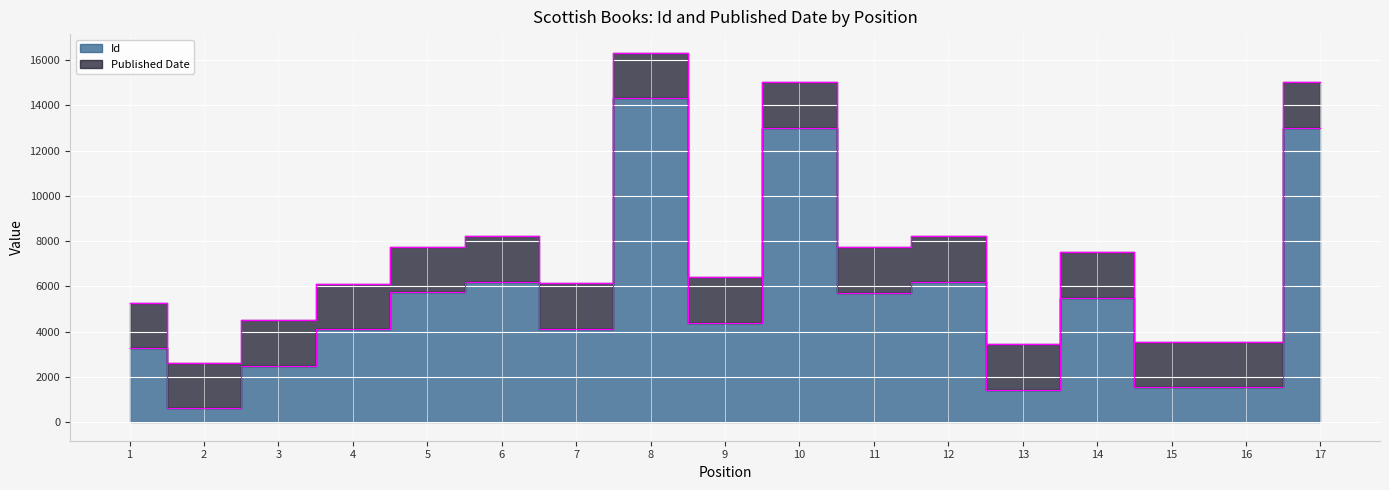

What is the maximum value shown in the chart?

14330